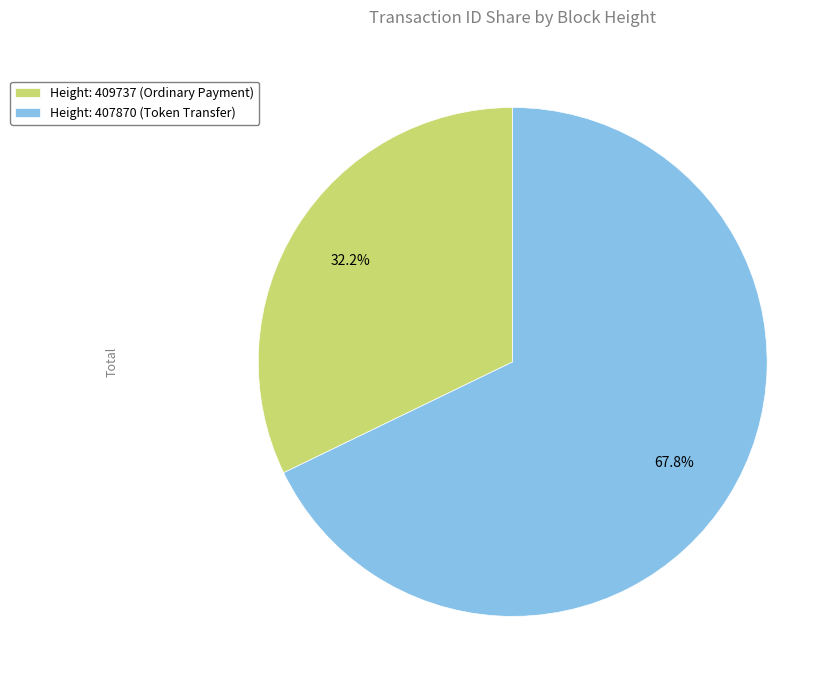

What percentage is NOT represented by Height: 407870 (Token Transfer)?

32.2%